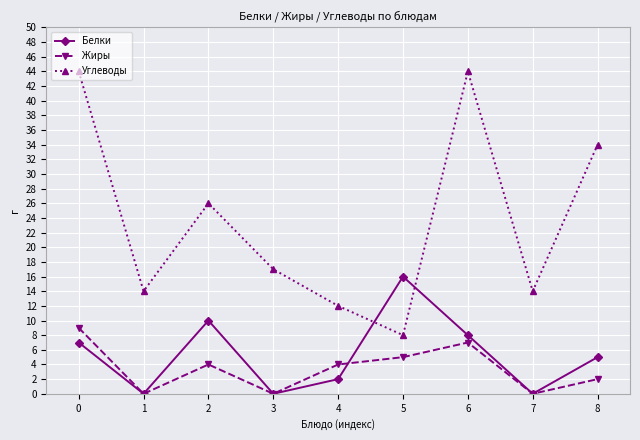

The Углеводы series shows 24 at 3. True or false?

False